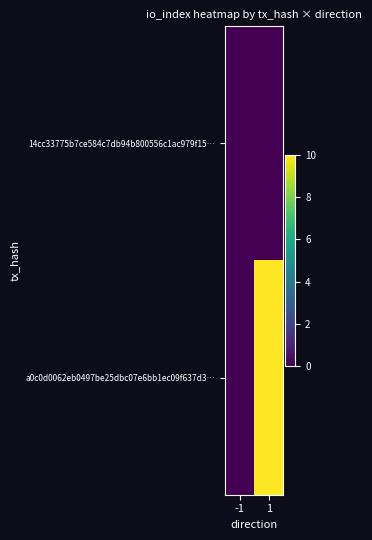

Reading left to right, transcribe all the data shown in this chart.

14cc33775b7ce584c7db94b800556c1ac979f15…: -1=0	1=0
a0c0d0062eb0497be25dbc07e6bb1ec09f637d3…: -1=0	1=10